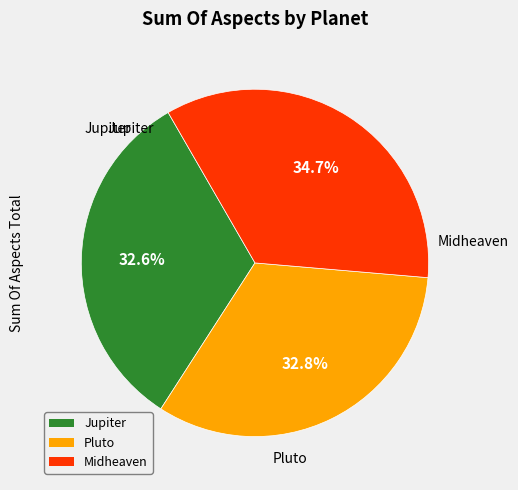

Is there a majority slice in this chart?

No